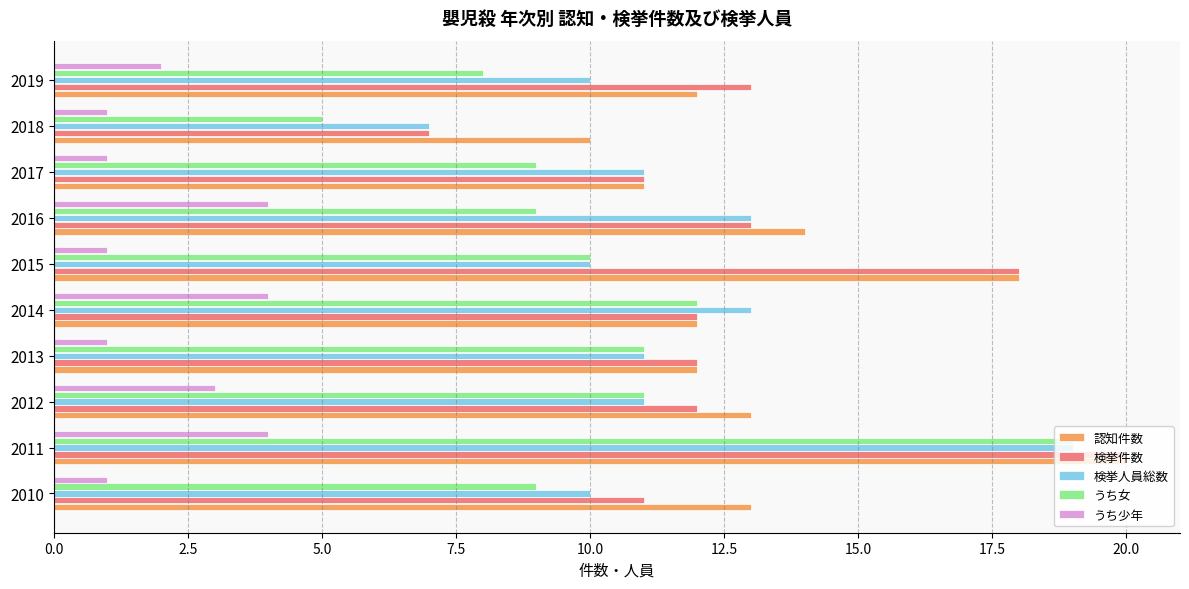

At which category is the sum across all series the highest?

2011